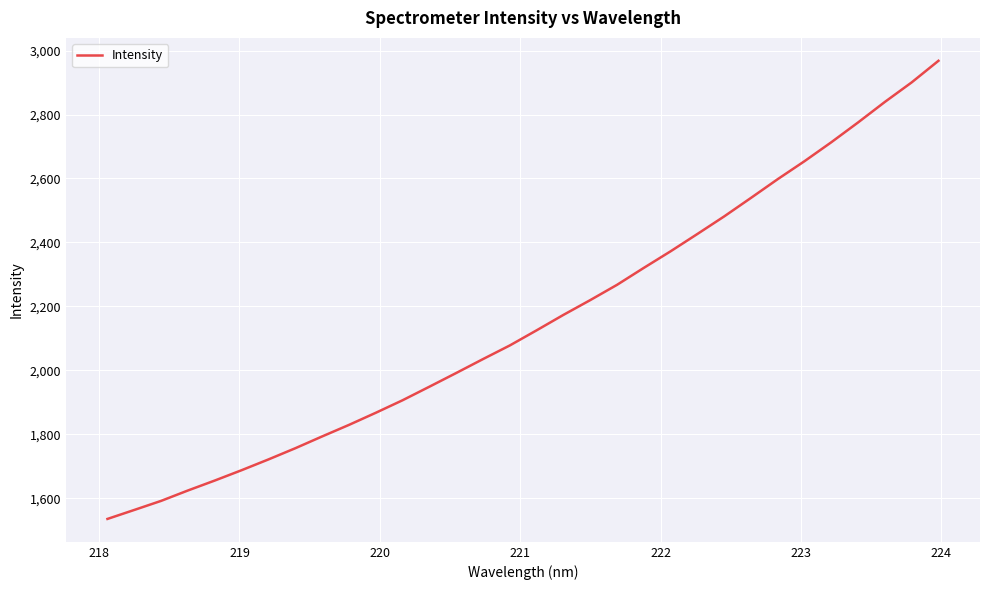

What is the difference between the maximum and minimum values?

1432.6